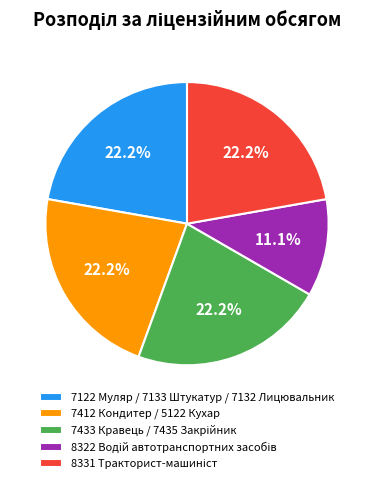

Does any single category account for the majority?

No